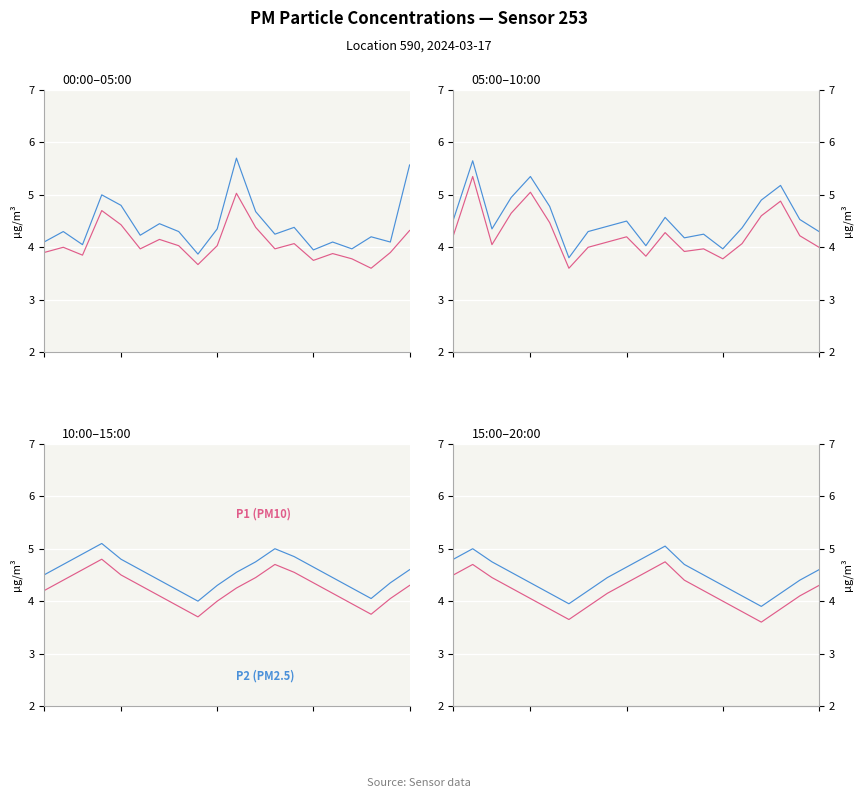

Does the chart display data point markers on the line(s)?

No